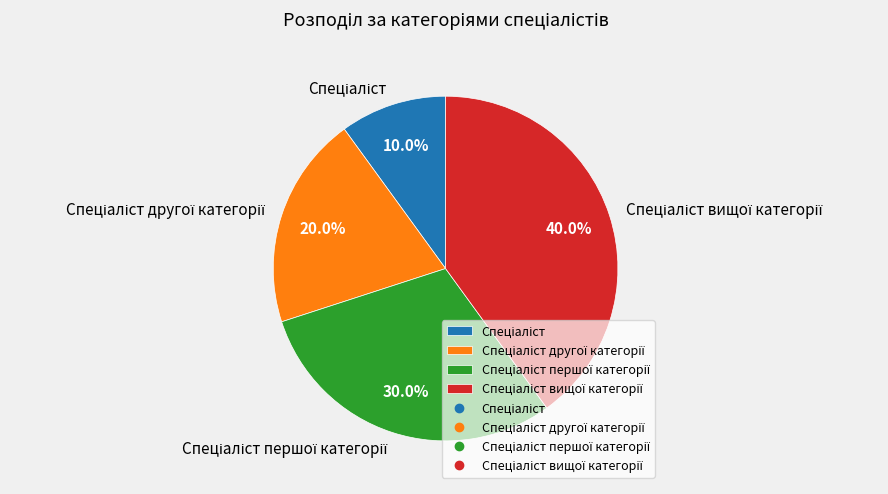

To the nearest percent, what is the difference between the largest and smallest slice percentages?

30%